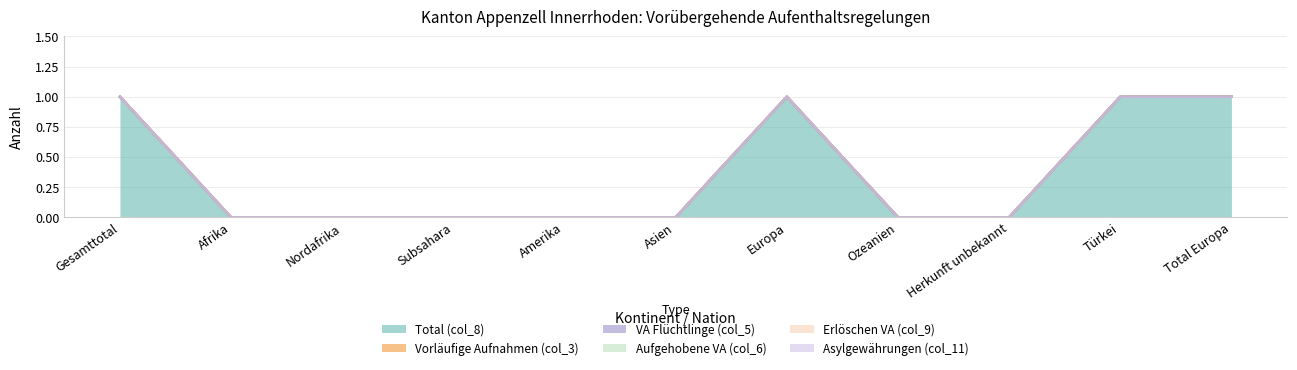

How many lines are shown in the chart?

6